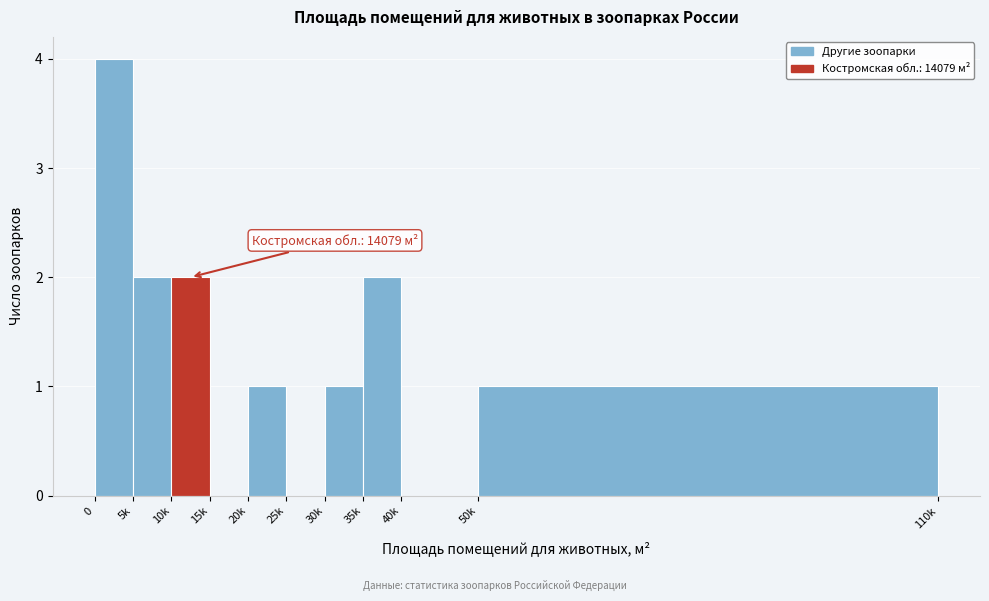

Reading left to right, list all the values displayed in this chart.

0=4	5k=2	10k=2	15k=0	20k=1	25k=0	30k=1	35k=2	40k=0	50k=1